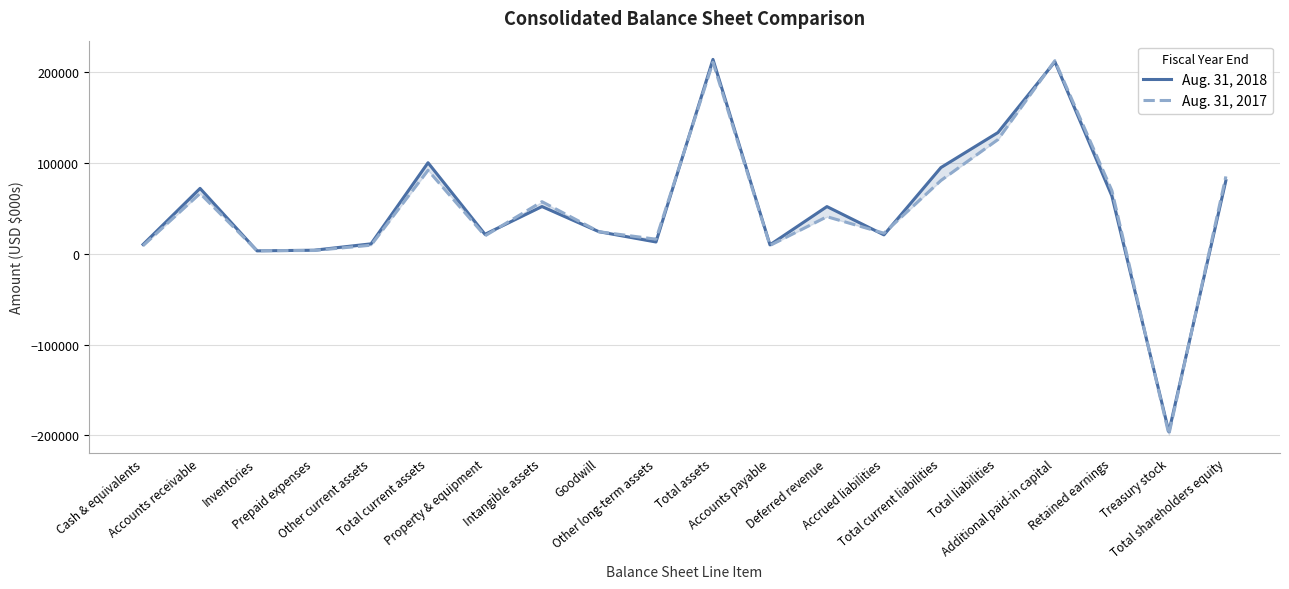

At which category is the sum across all series the highest?

Total assets